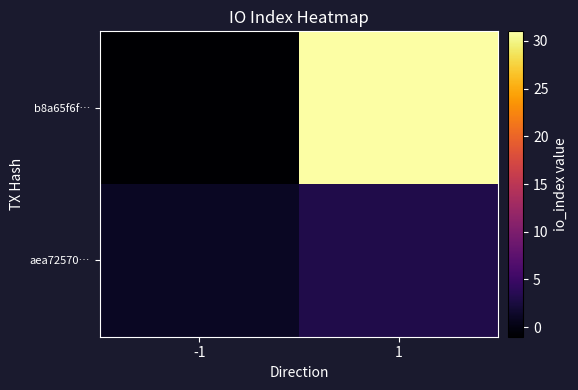

What is the smallest value displayed?

-1